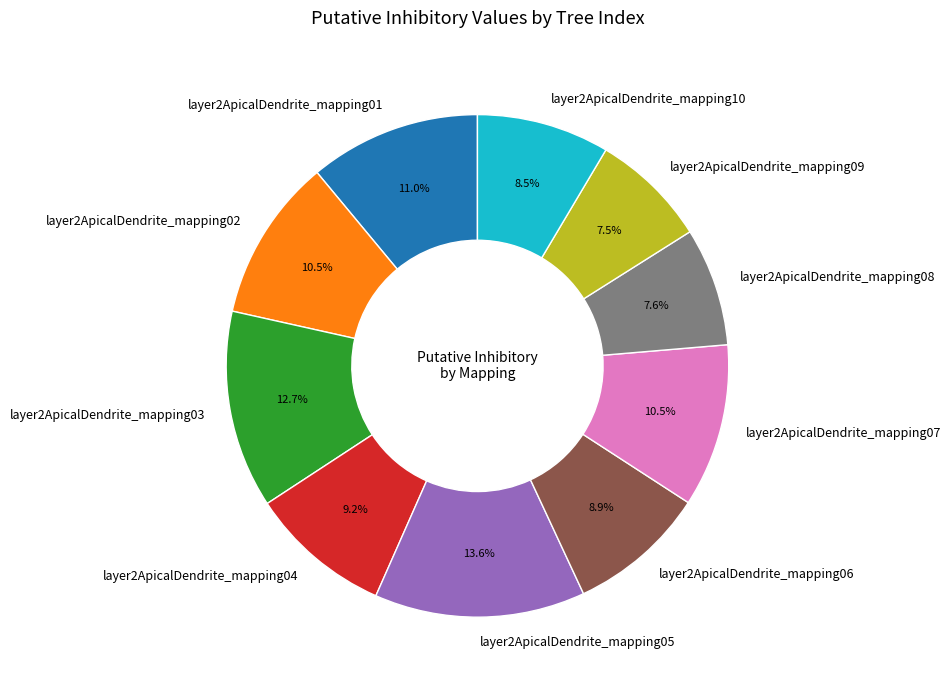

Do layer2ApicalDendrite_mapping02 and layer2ApicalDendrite_mapping04 together represent more than half of the pie?

No